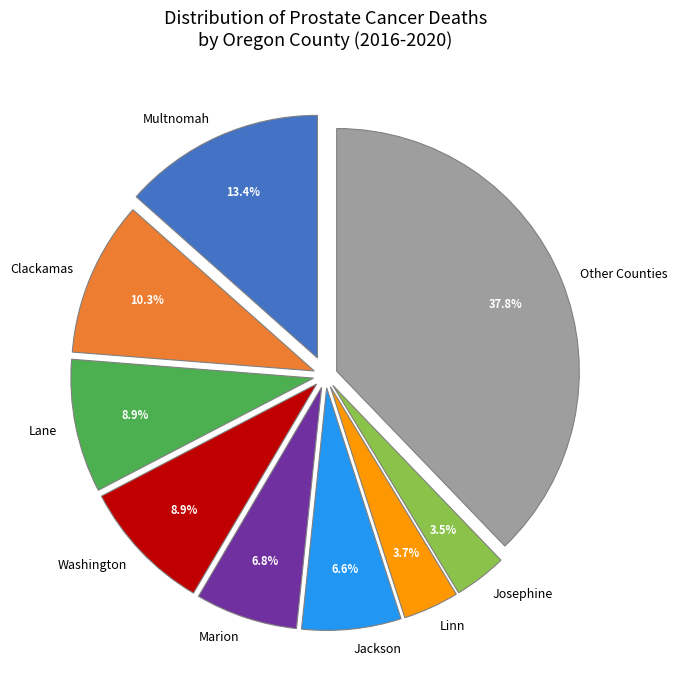

Does Josephine account for over 50% of the chart?

No